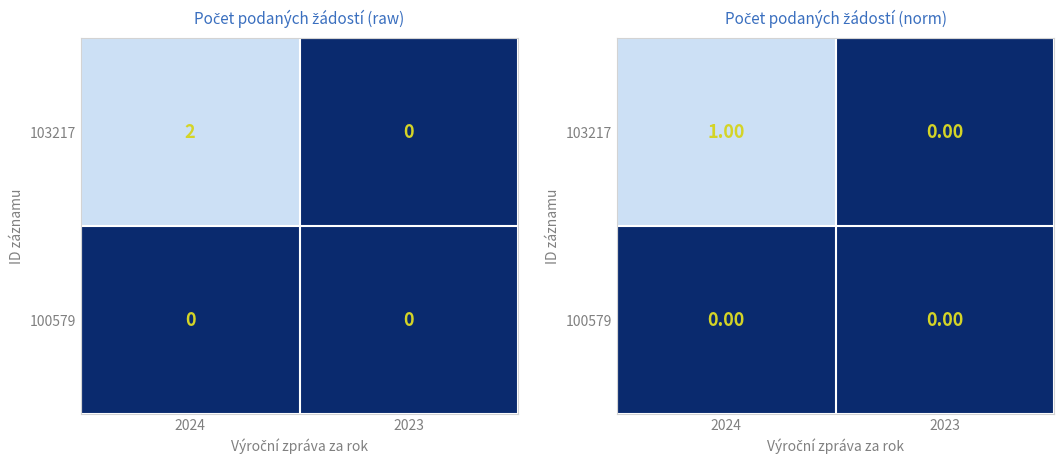

List the labels in order of 100579 value, largest first.

2024, 2023